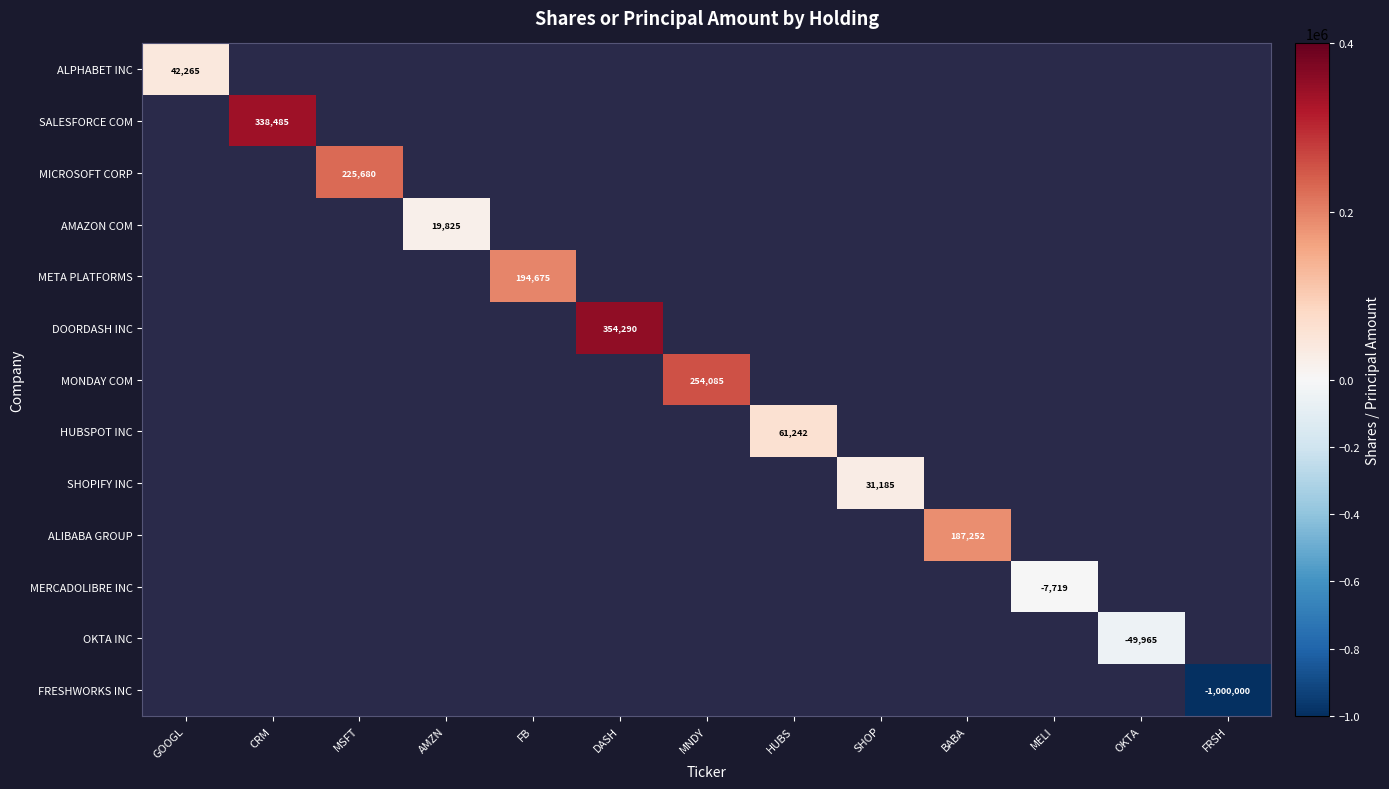

The value of ALPHABET INC at GOOGL is 62388. True or false?

False